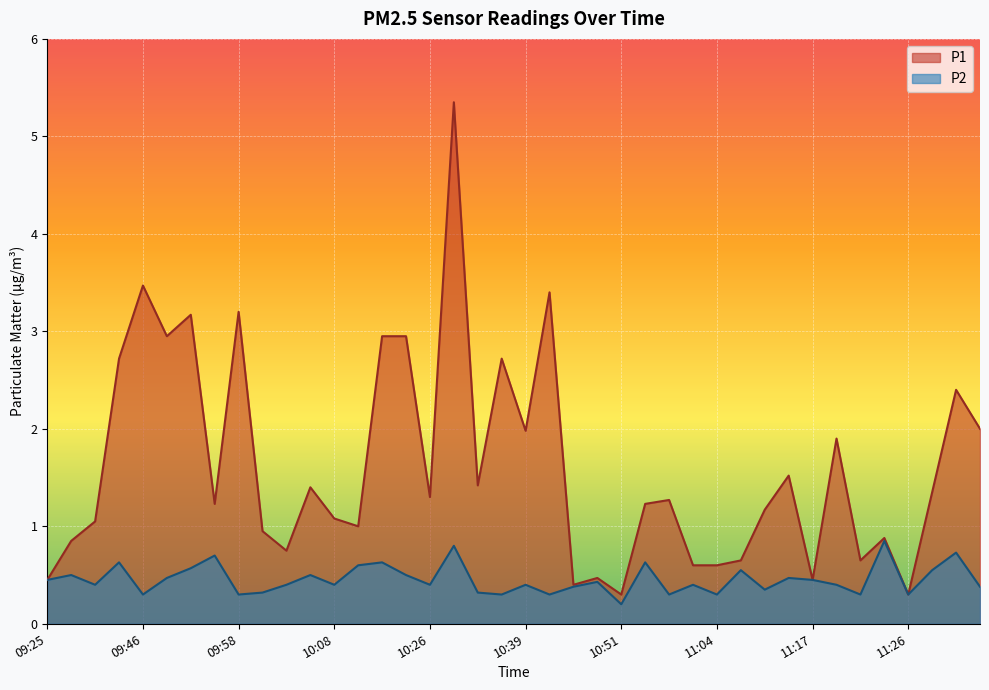

What is the sum of all P2 values?

18.2